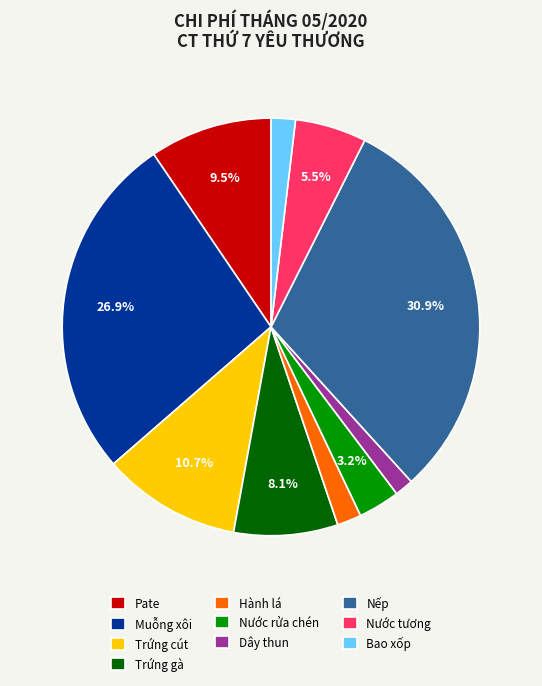

How many slices are in this pie chart?

10